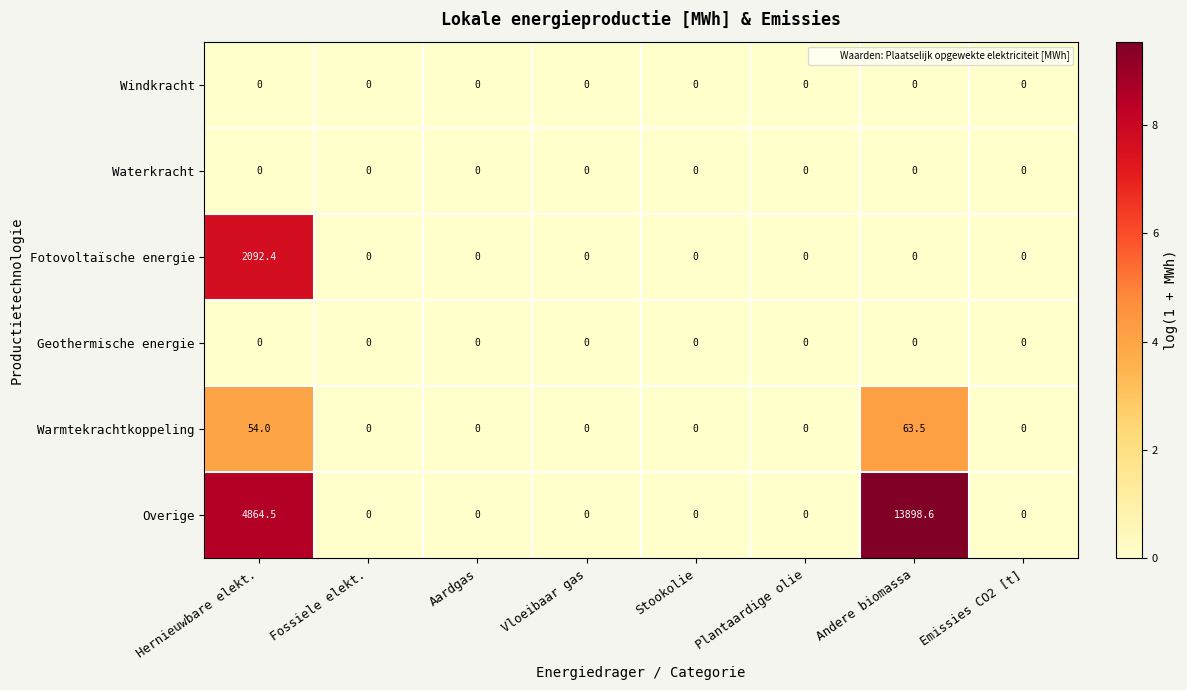

The value of Overige at Stookolie is -8701.7. True or false?

False